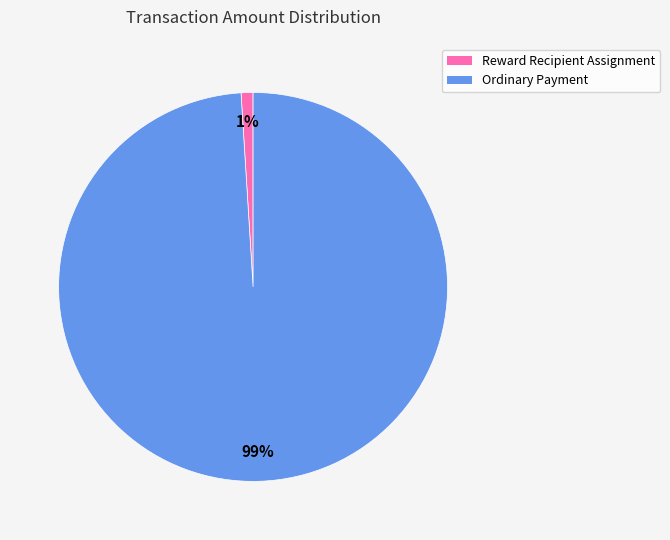

Does Ordinary Payment account for over 50% of the chart?

Yes